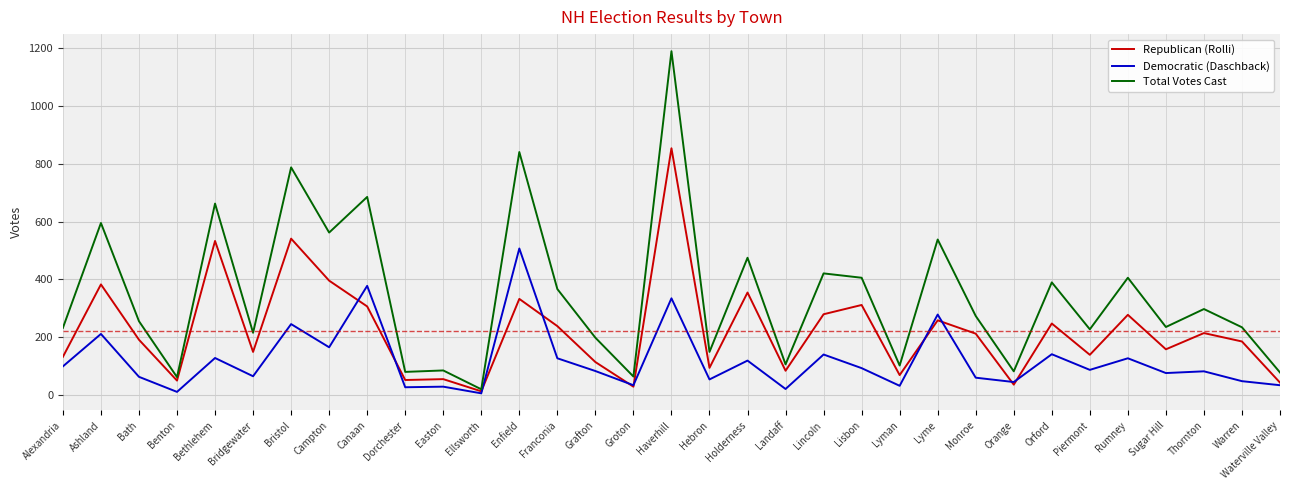

Is it true that Total Votes Cast equals 685 at Canaan?

True